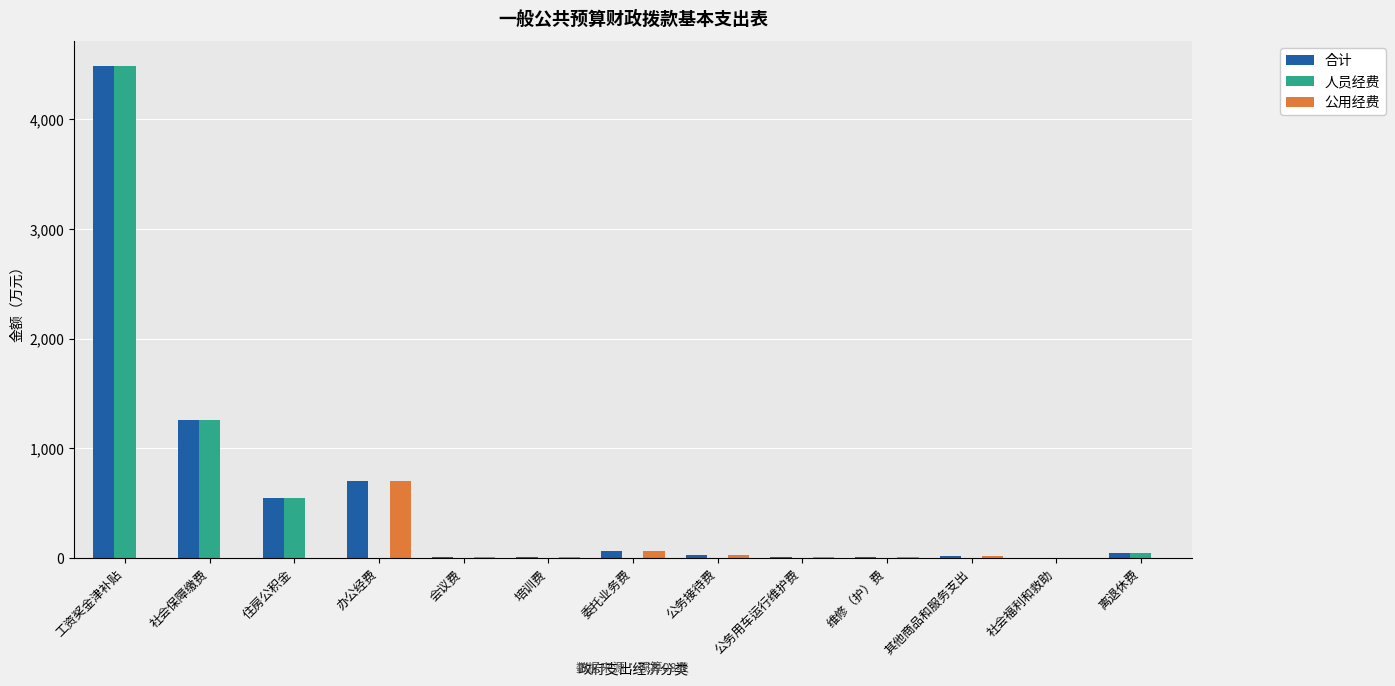

At which category is the sum across all series the highest?

工资奖金津补贴